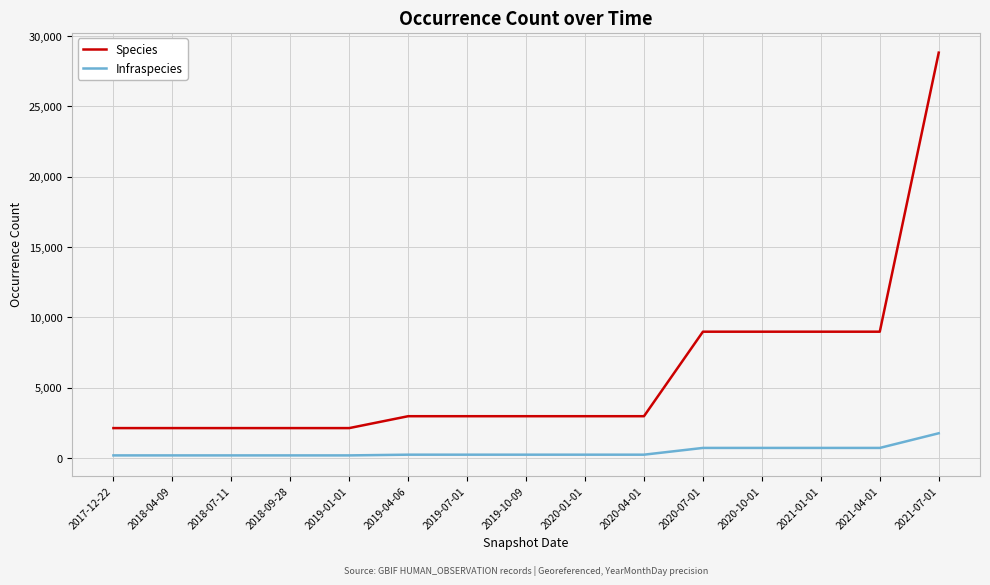

How many distinct data groups are displayed?

2